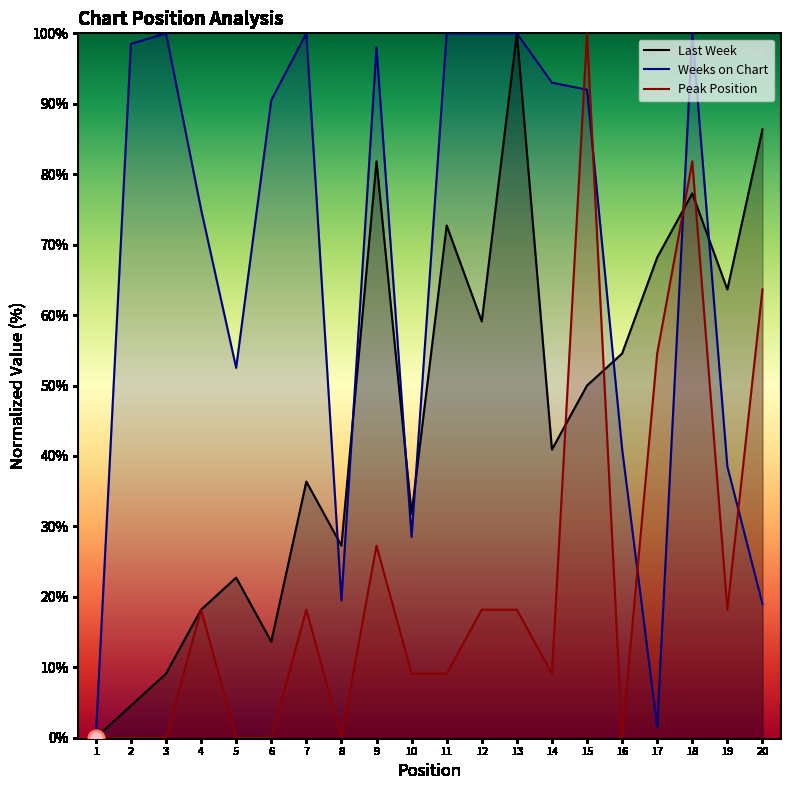

Is this an area chart (filled region under the line)?

No